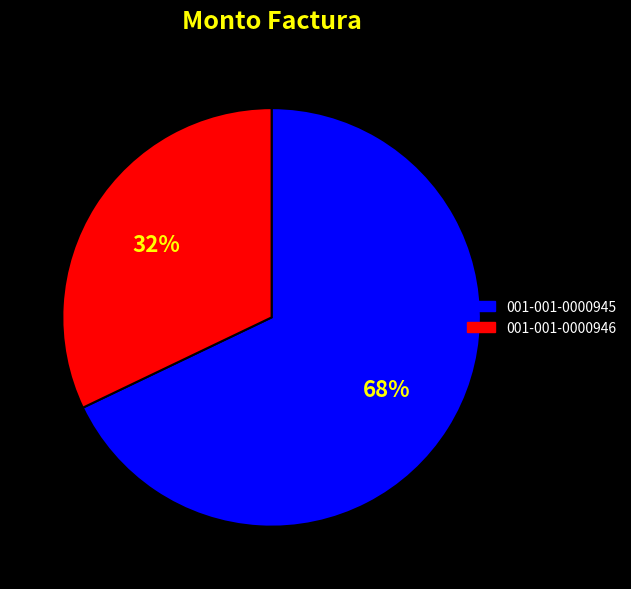

Count the number of slices in the pie.

2